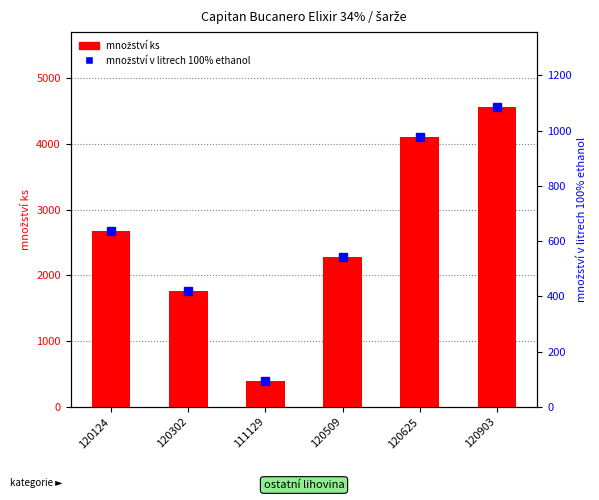

Read the množství ks value at 120903.

4560.0